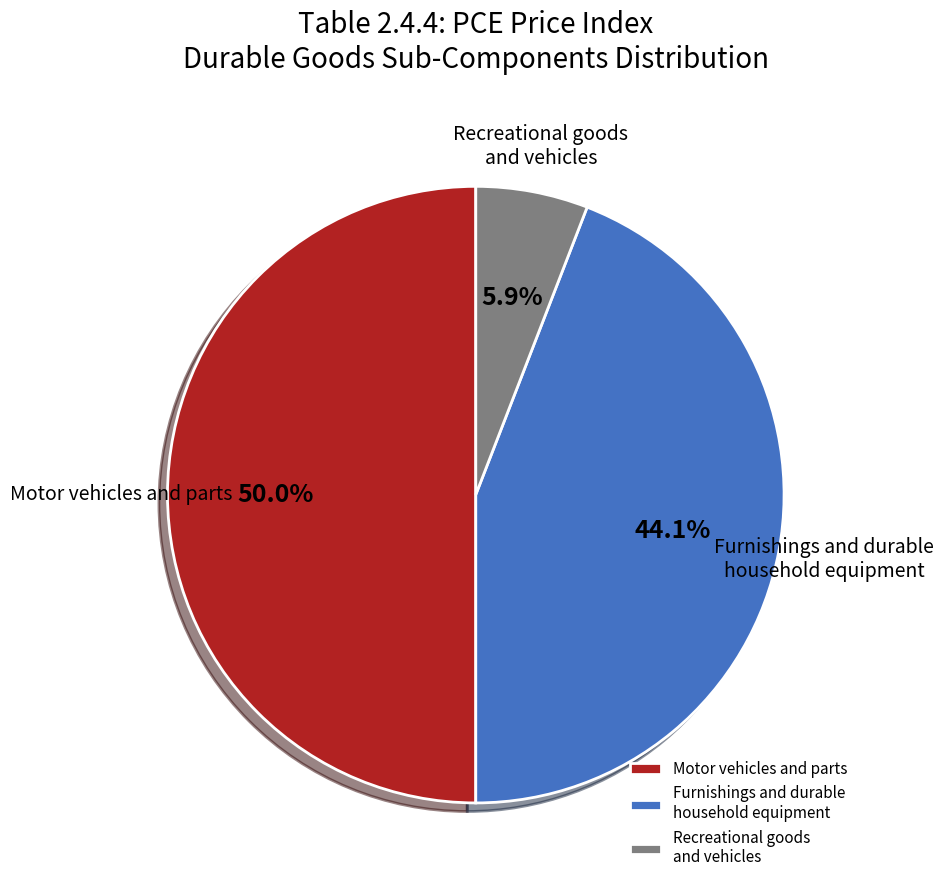

Is the sum of Furnishings and durable household equipment and Motor vehicles and parts greater than half?

Yes